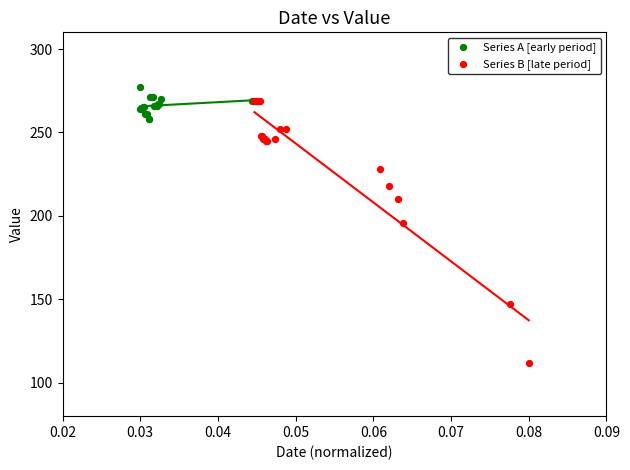

Which series contains the highest Y value?

Series A [early period]